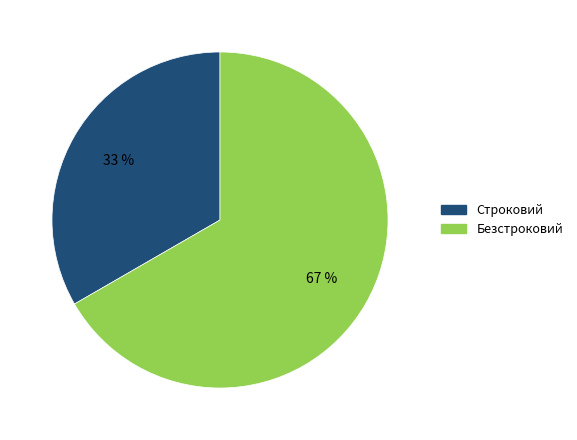

How many segments does this pie chart have?

2